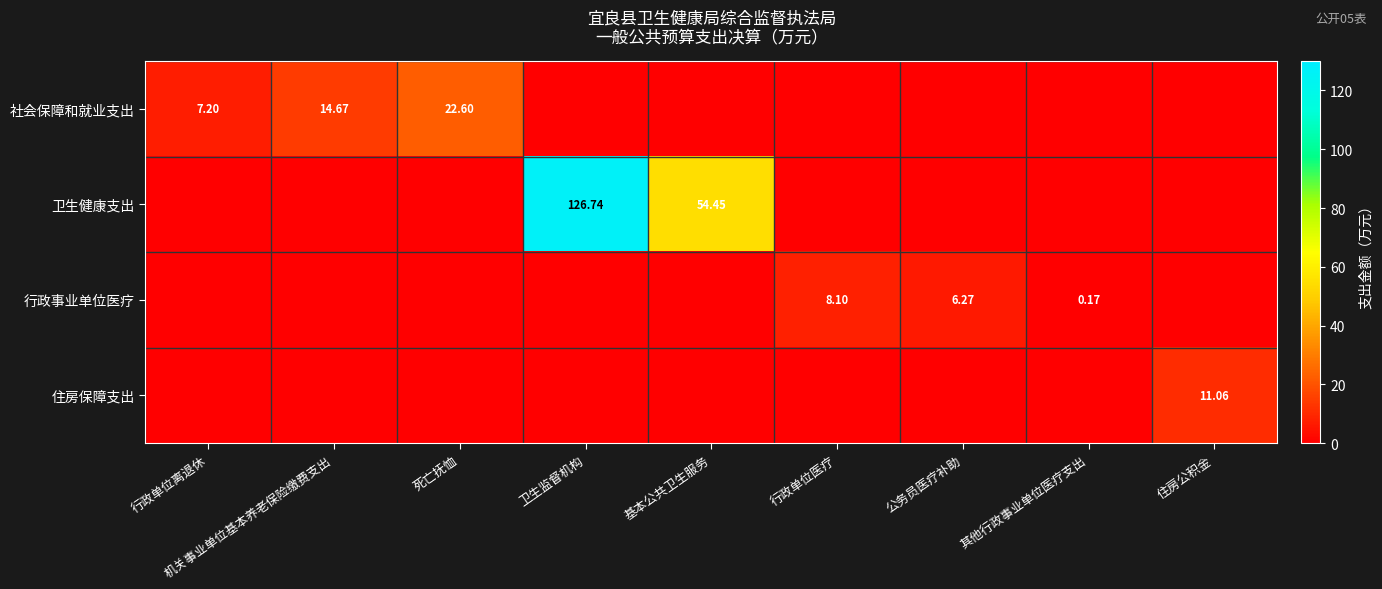

Is it true that 行政事业单位医疗 equals 0.0 at 行政单位离退休?

True